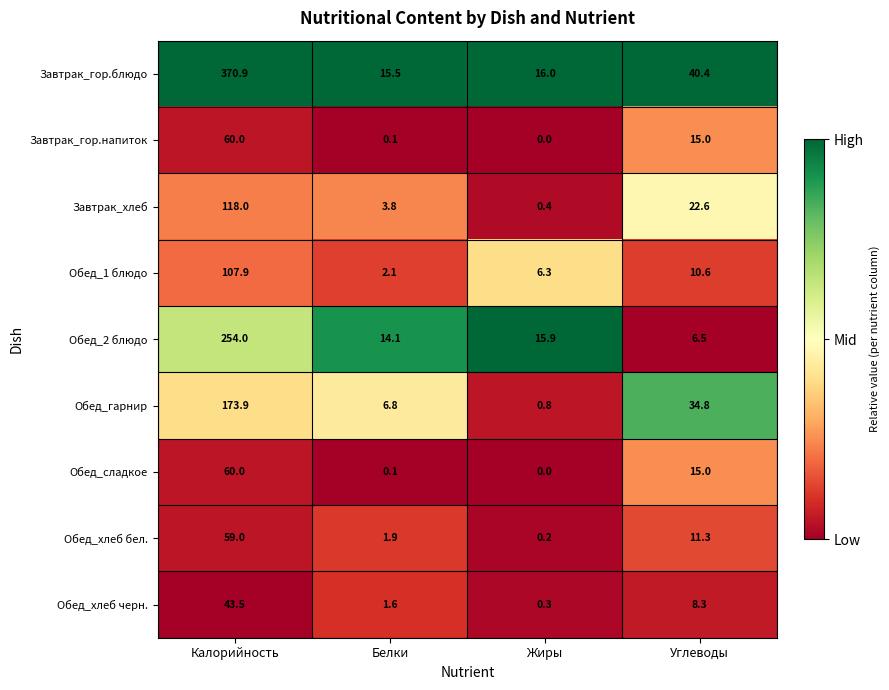

At which label does Завтрак_гор.блюдо first exceed 40?

Калорийность